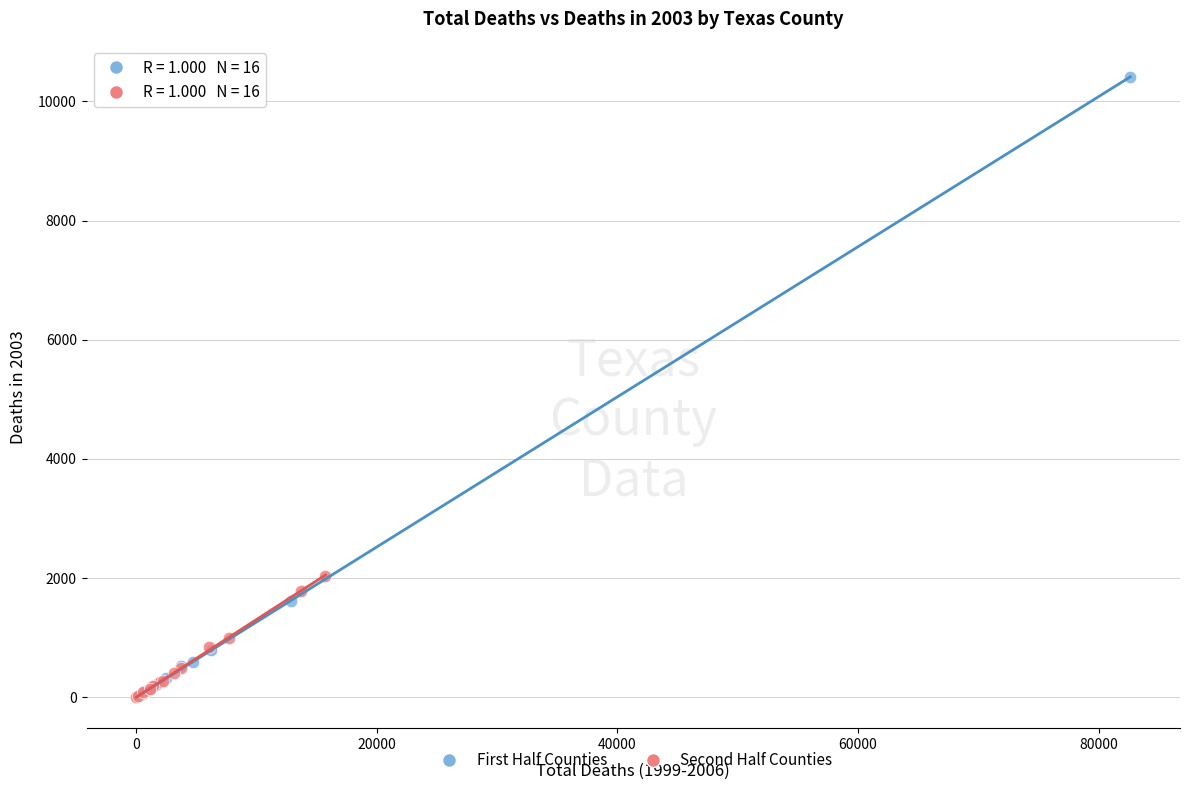

Which series has the largest Y range (max minus min)?

First Half Counties